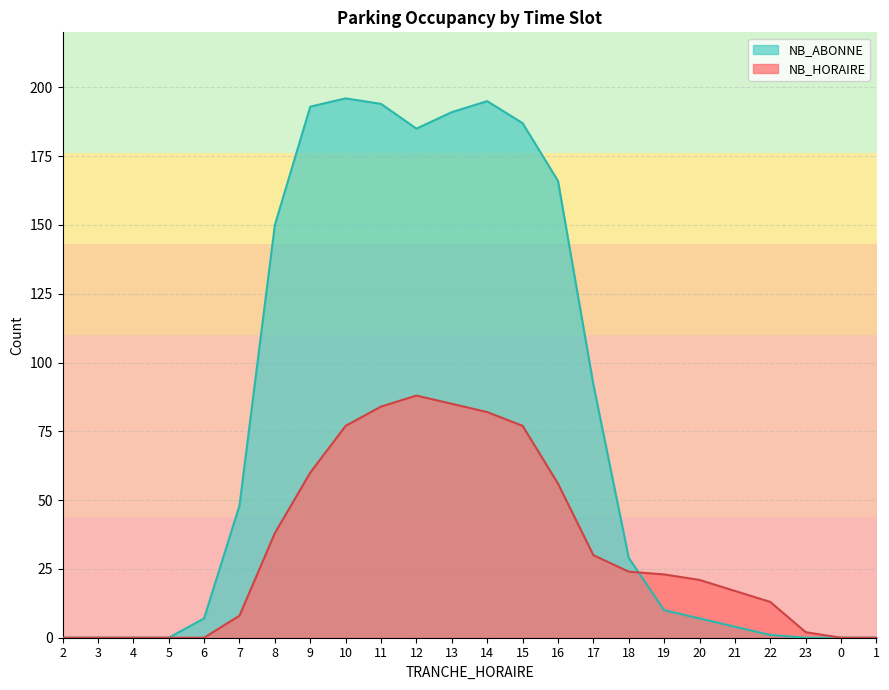

At which label does NB_ABONNE first exceed 29?

7